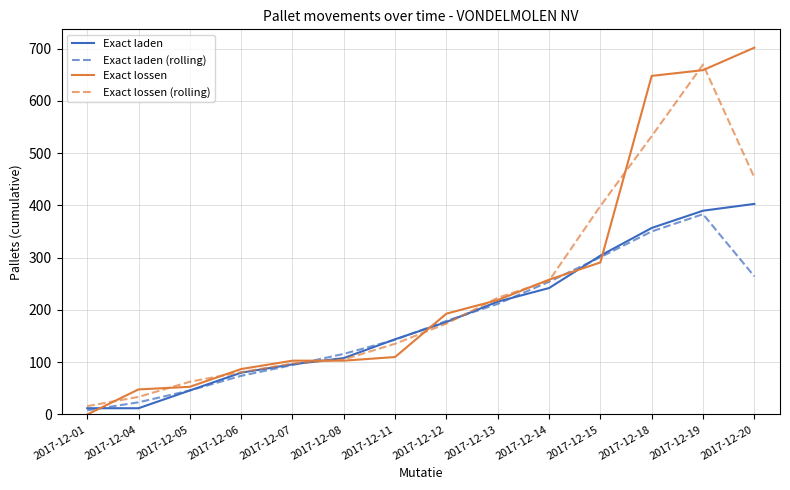

Which series changed the most between 2017-12-05 and 2017-12-08?

Exact laden (rolling)